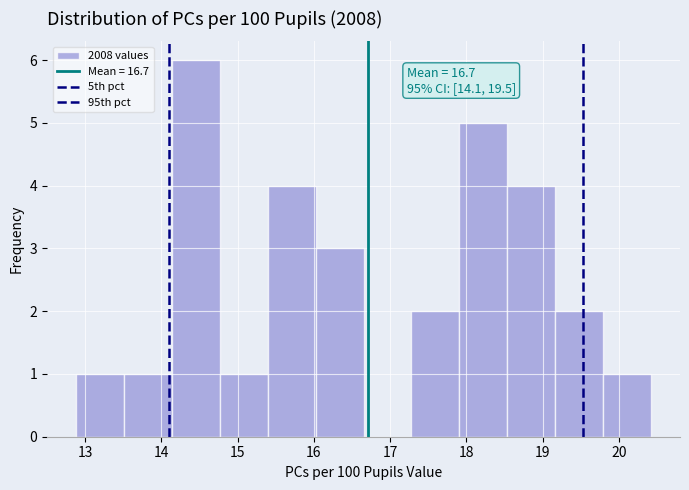

Which range on the x-axis has the tallest bar?

14.1 to 14.8